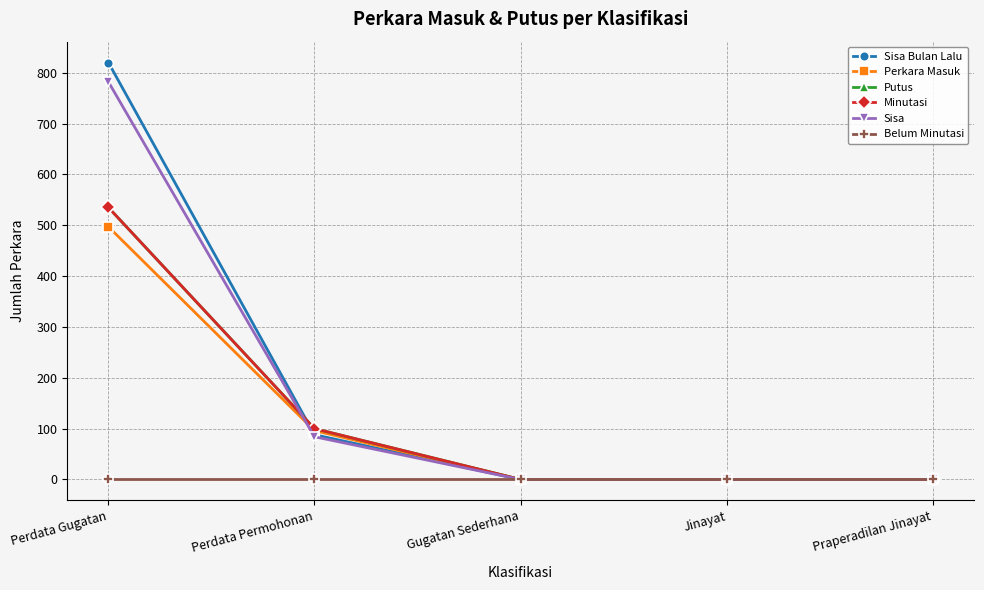

Is this an area chart (filled region under the line)?

No